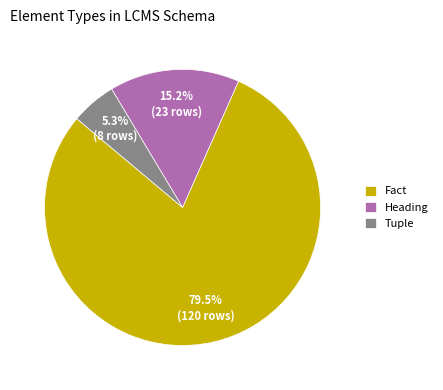

Combined, what portion of the pie is Heading and Fact?

94.7%